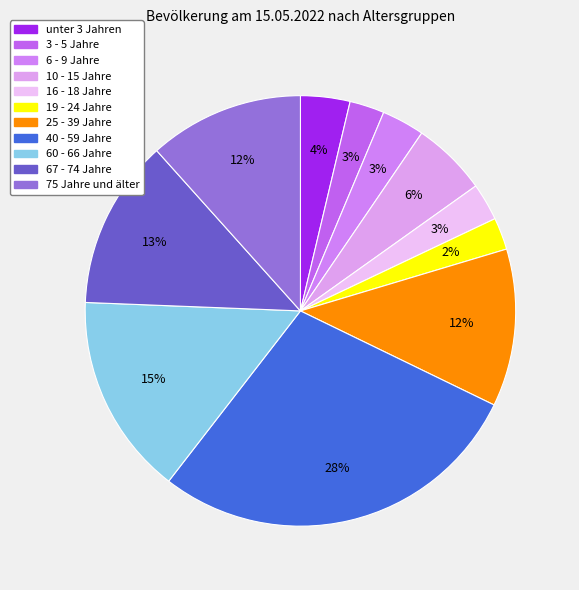

To the nearest percent, what is the average slice percentage?

9%